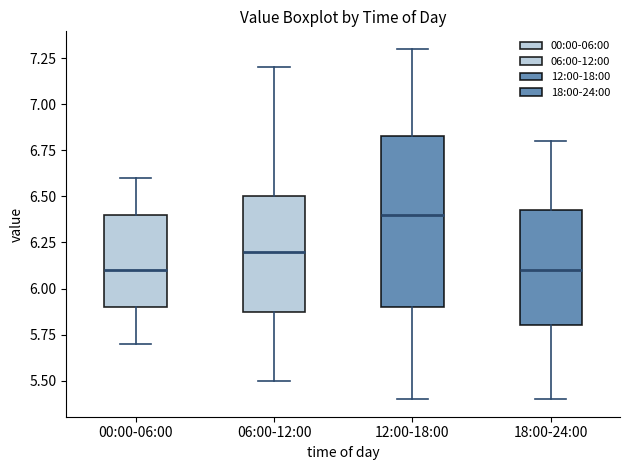

Reading left to right, read every box against the y-axis: the position of its median line, the range the box covers, and the ends of its whiskers. The values are not printed on the chart, so give them approximately, as read against the axis.

00:00-06:00: median 6.10, box 5.90 to 6.40, whiskers 5.70 to 6.60
06:00-12:00: median 6.20, box 5.90 to 6.50, whiskers 5.50 to 7.20
12:00-18:00: median 6.40, box 5.90 to 6.85, whiskers 5.40 to 7.30
18:00-24:00: median 6.10, box 5.80 to 6.45, whiskers 5.40 to 6.80